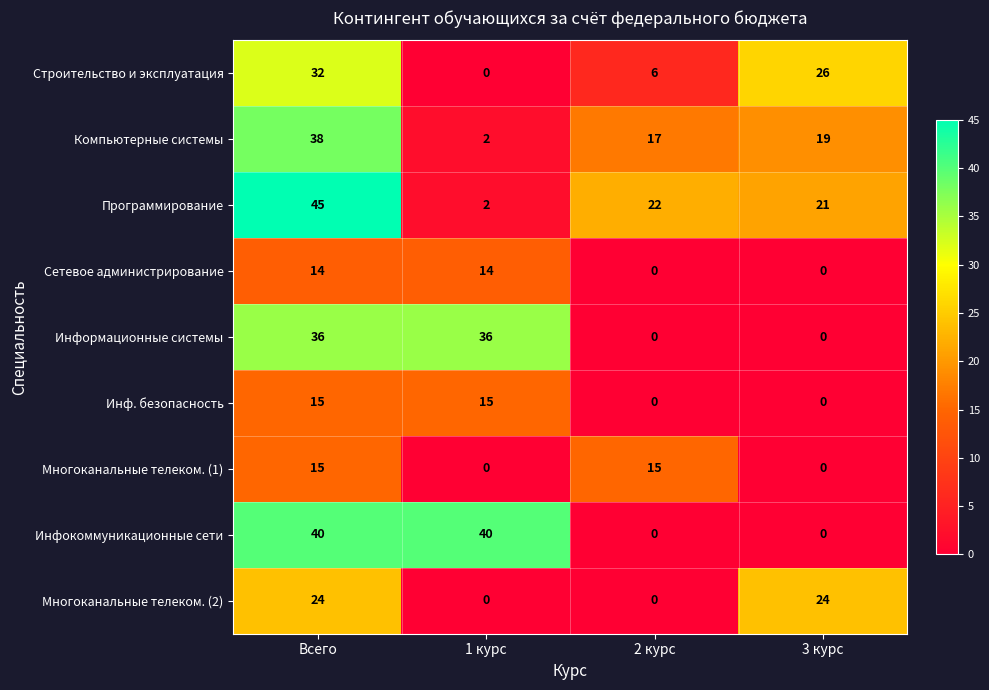

At which label does Строительство и эксплуатация first exceed 26?

Всего